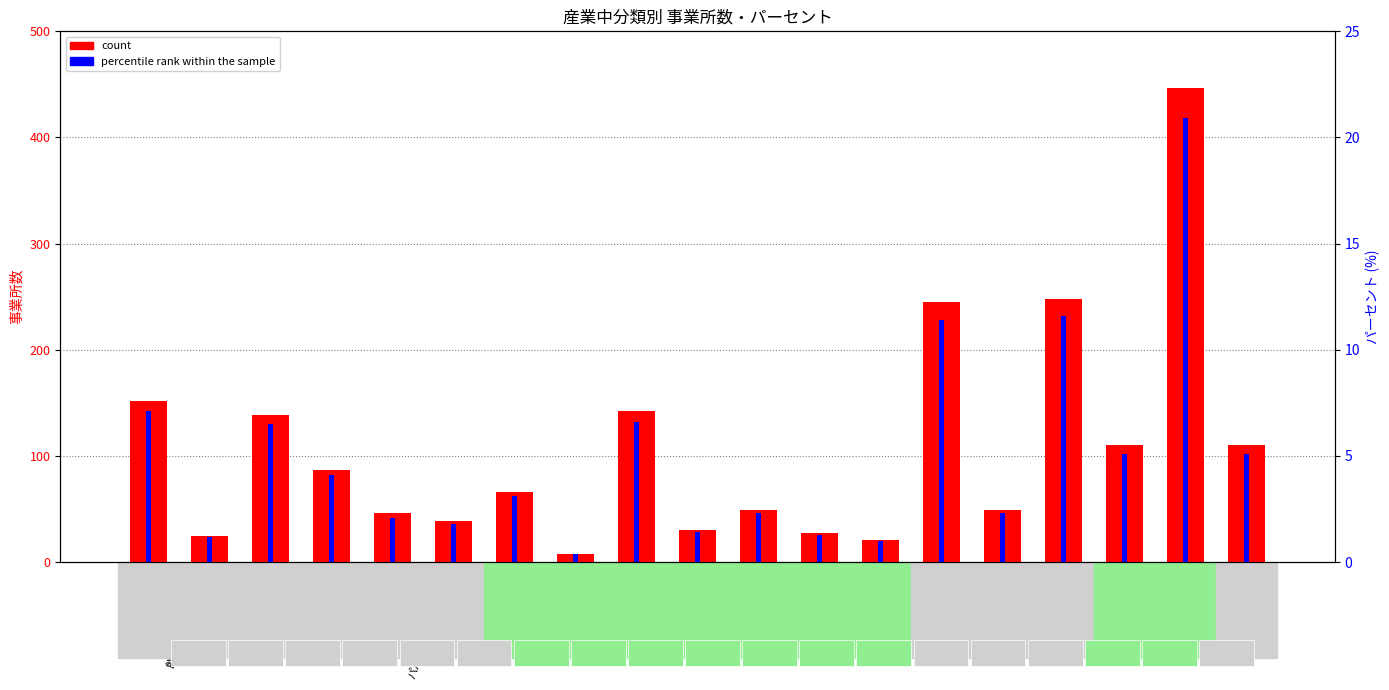

The count series shows 130.8 at 輸送用機械器具. True or false?

False